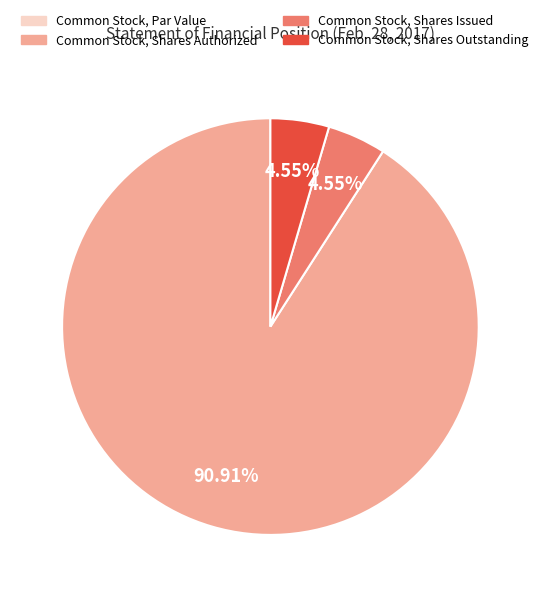

Combined, what portion of the pie is Common Stock, Shares Outstanding and Common Stock, Shares Issued?

9.1%